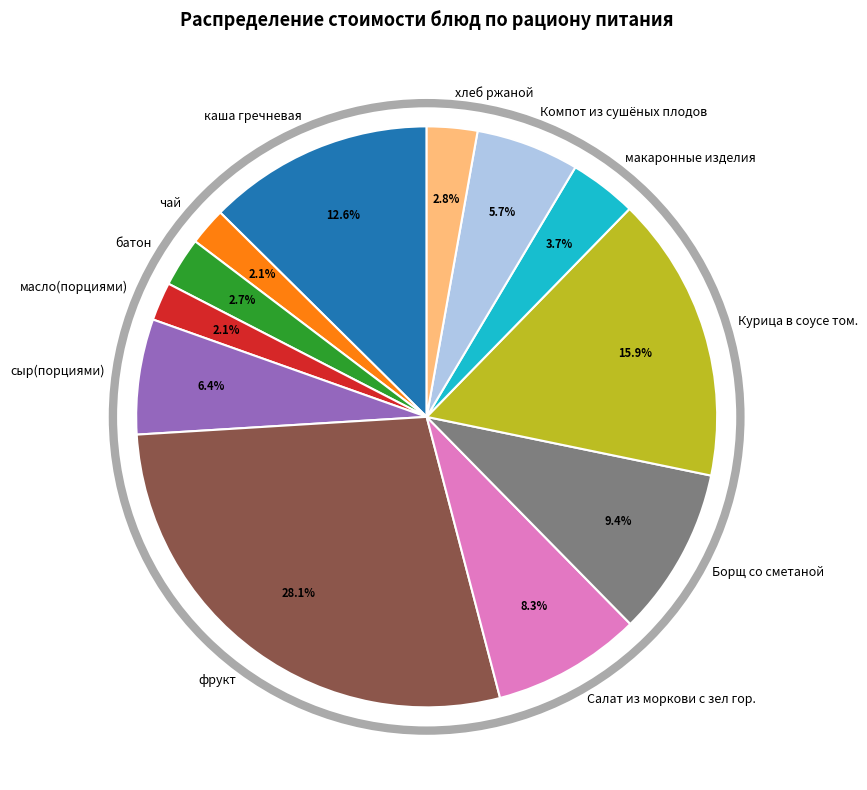

To the nearest percent, what portion does Курица в соусе том. represent?

16%